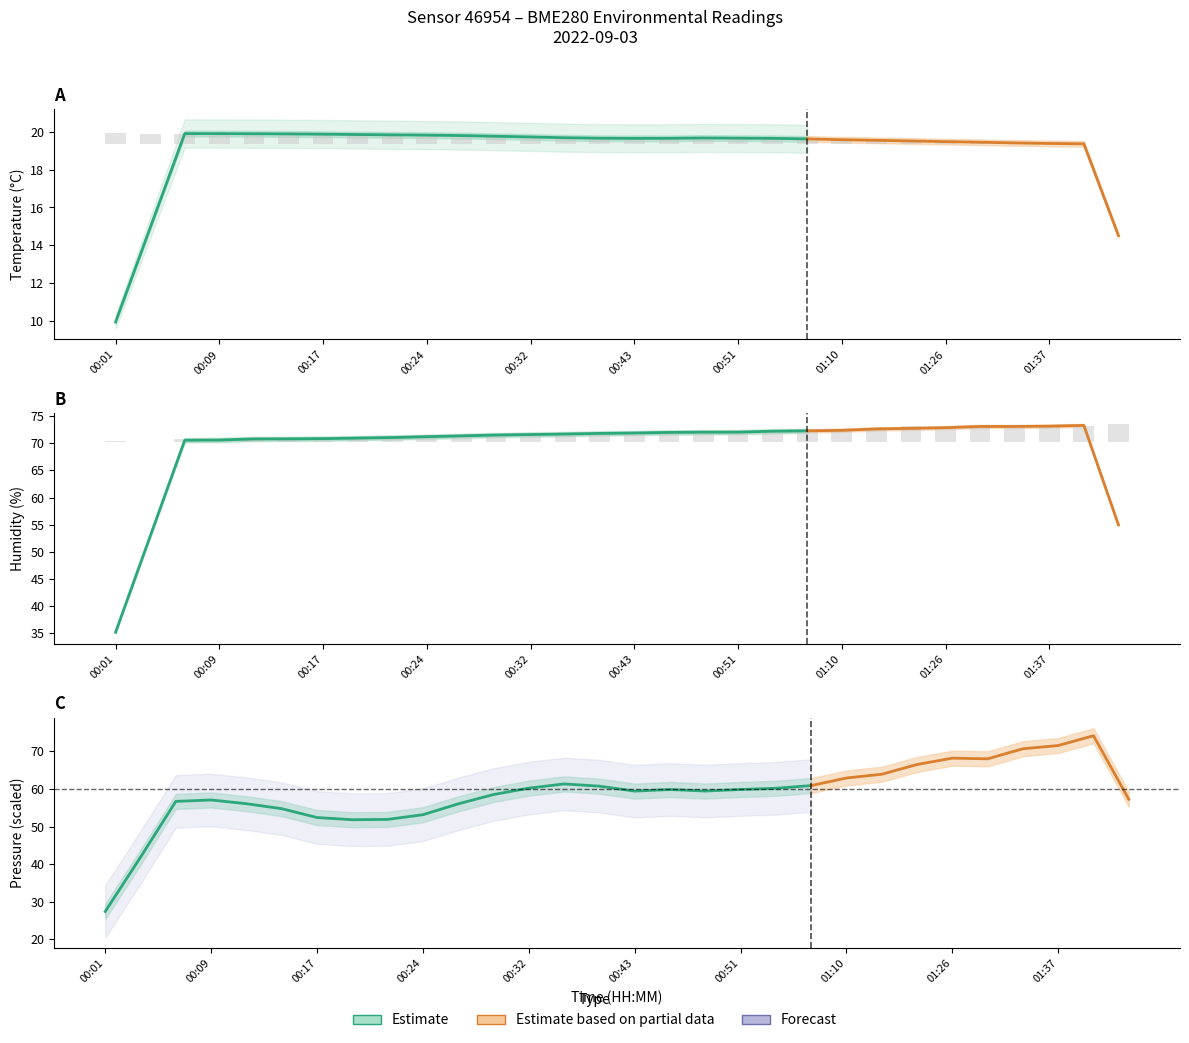

At 00:17, list the series in order from largest to smallest.

humidity, temperature